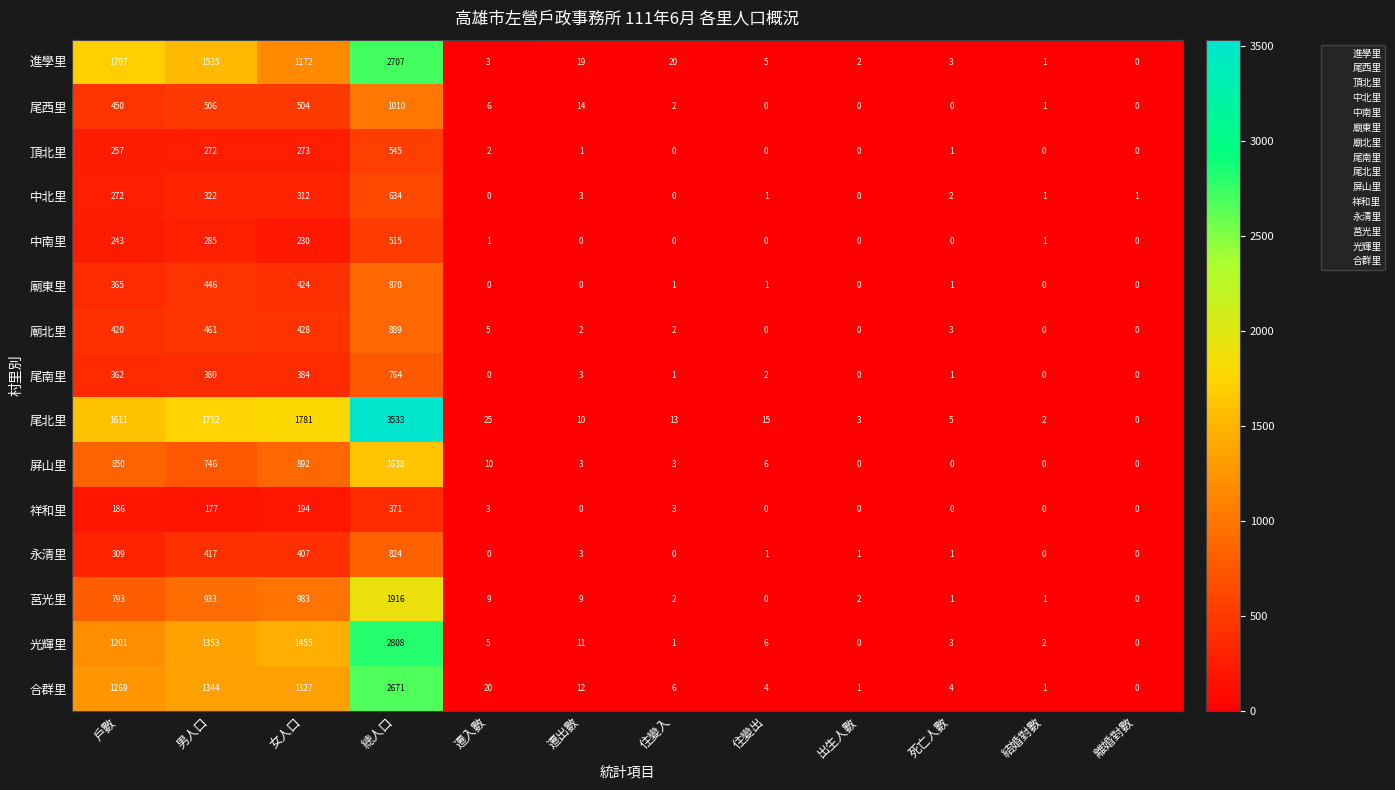

Where does the 尾南里 series first go above 2?

戶數